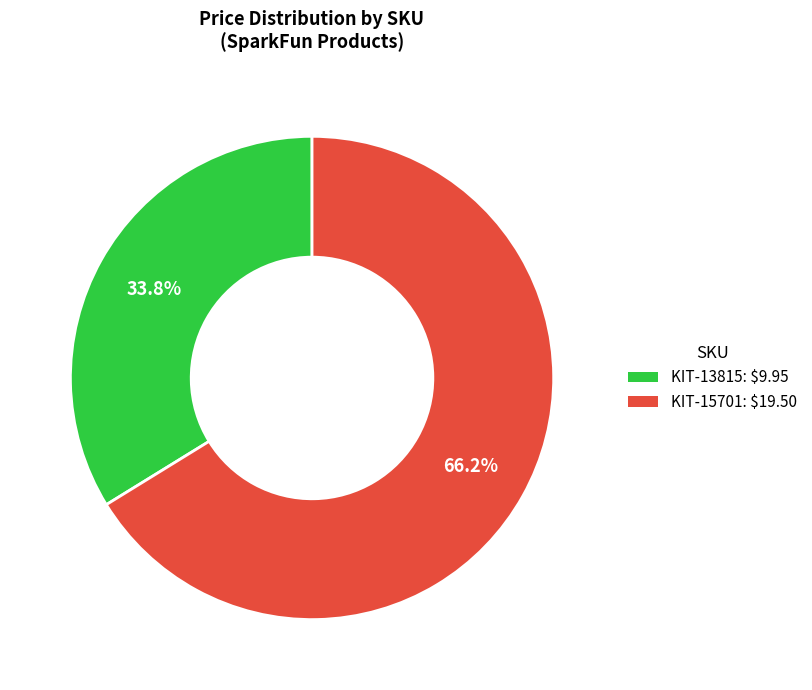

How many segments does this pie chart have?

2